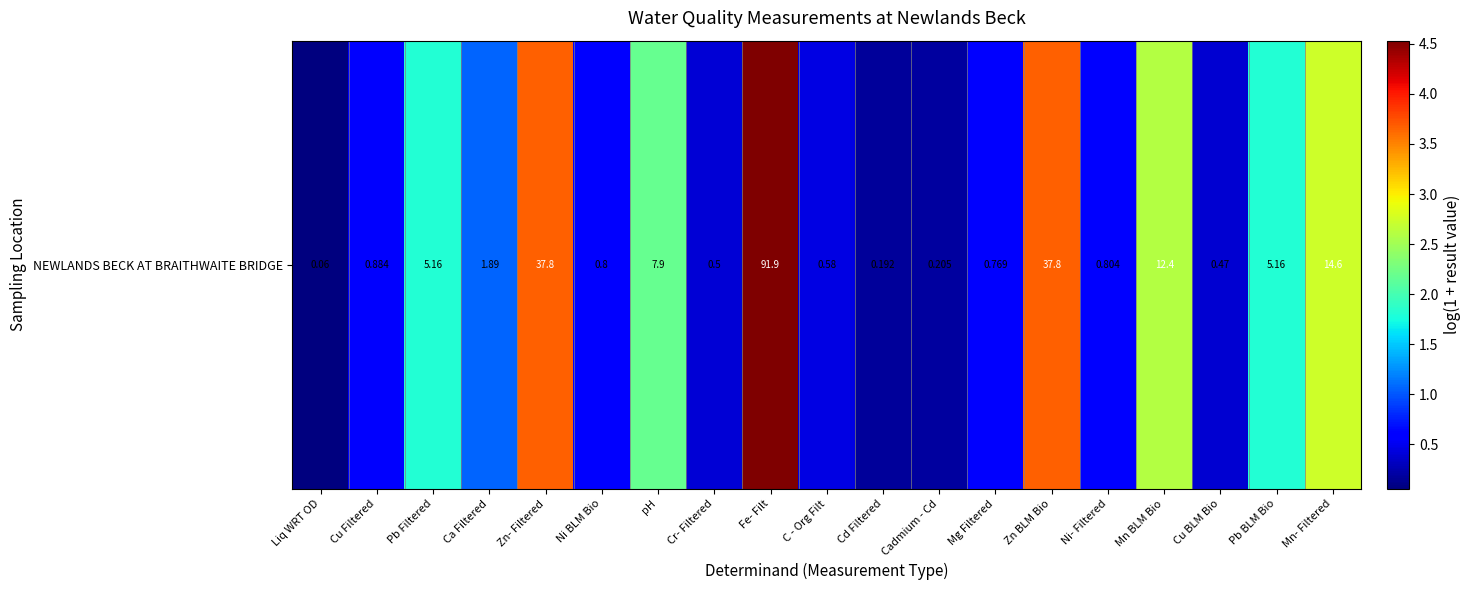

Which has a higher value, Zn- Filtered or Cd Filtered?

Zn- Filtered